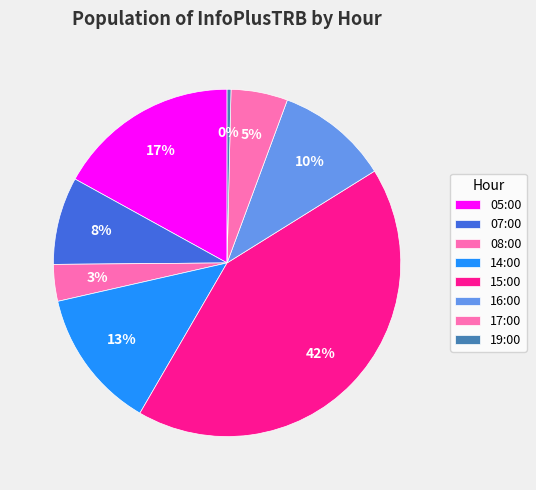

Is it true that 05:00 is 17% of the pie?

True